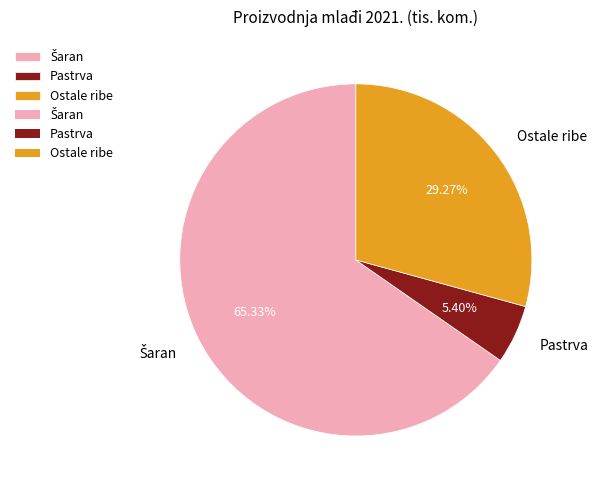

Is the sum of Pastrva and Ostale ribe greater than half?

No